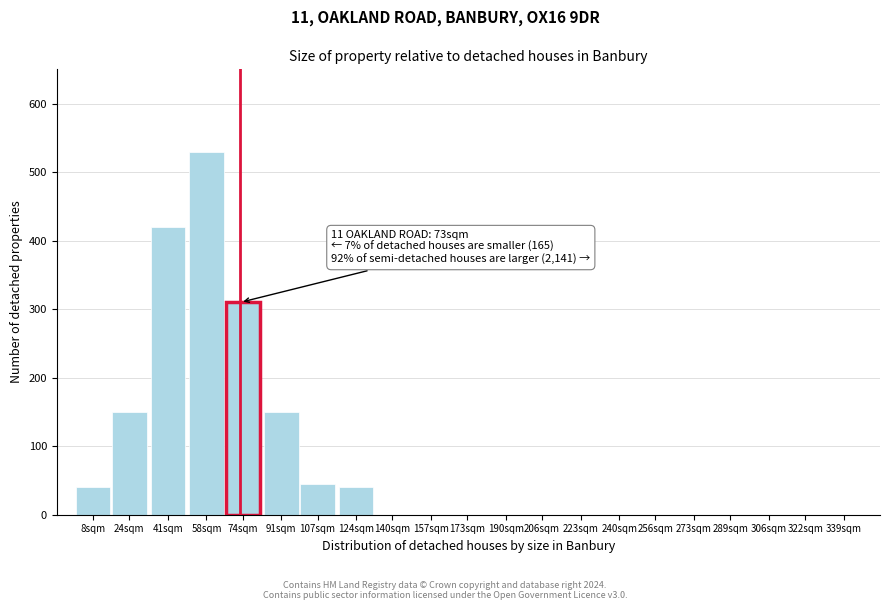

Reading left to right, list all the values displayed in this chart.

8sqm=40	24sqm=150	41sqm=420	58sqm=530	74sqm=310	91sqm=150	107sqm=45	124sqm=40	140sqm=0	157sqm=0	173sqm=0	190sqm=0	206sqm=0	223sqm=0	240sqm=0	256sqm=0	273sqm=0	289sqm=0	306sqm=0	322sqm=0	339sqm=0